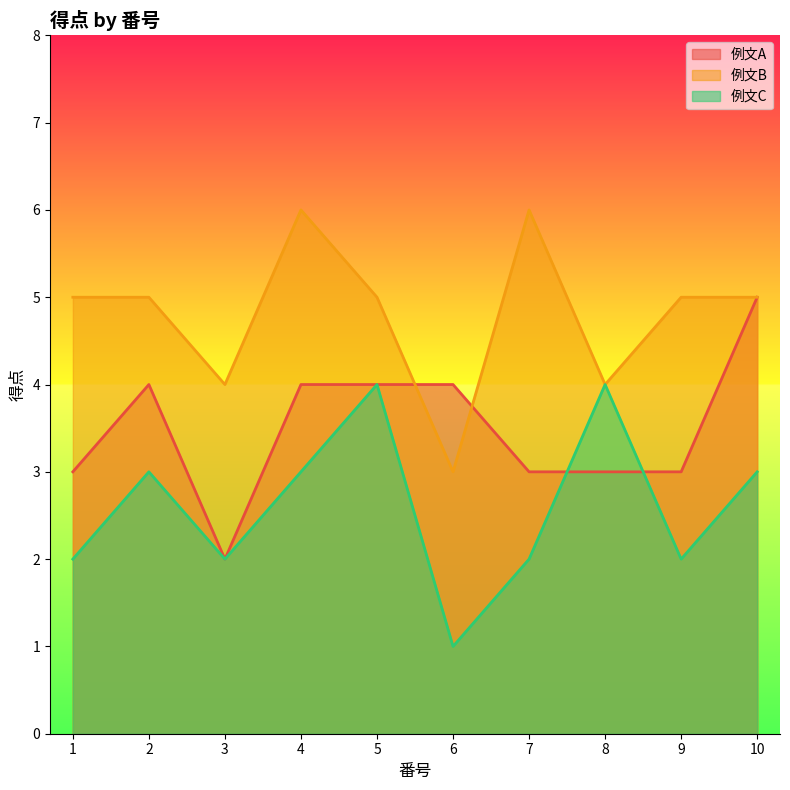

Does the chart display data point markers on the line(s)?

No